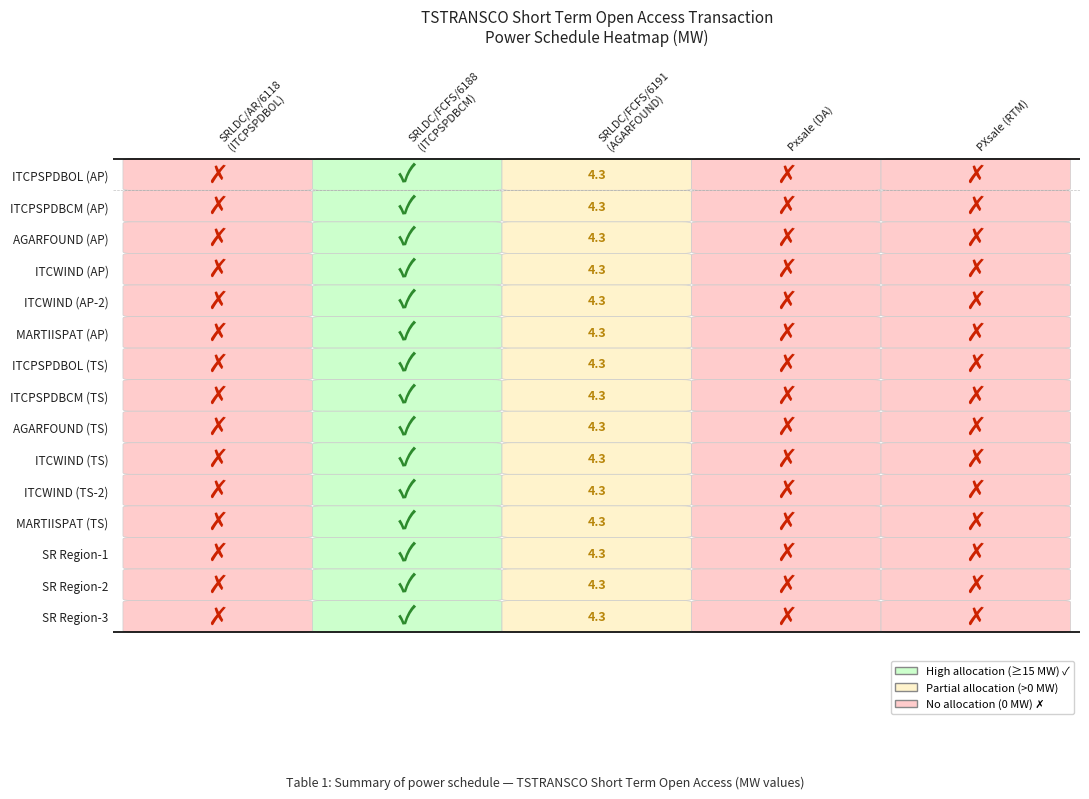

Reading left to right, list all the values displayed in this chart.

SRLDC/AR/6118: 0.0	0.0	0.0	0.0	0.0	0.0	0.0	0.0	0.0	0.0	0.0	0.0	0.0	0.0	0.0
SRLDC/FCFS/6188: 19.5	19.5	19.5	19.5	19.5	19.5	19.5	19.5	19.5	19.5	19.5	19.5	19.5	19.5	19.5
SRLDC/FCFS/6191: 4.3	4.3	4.3	4.3	4.3	4.3	4.3	4.3	4.3	4.3	4.3	4.3	4.3	4.3	4.3
Pxsale (DA): 0.0	0.0	0.0	0.0	0.0	0.0	0.0	0.0	0.0	0.0	0.0	0.0	0.0	0.0	0.0
PXsale (RTM): 0.0	0.0	0.0	0.0	0.0	0.0	0.0	0.0	0.0	0.0	0.0	0.0	0.0	0.0	0.0